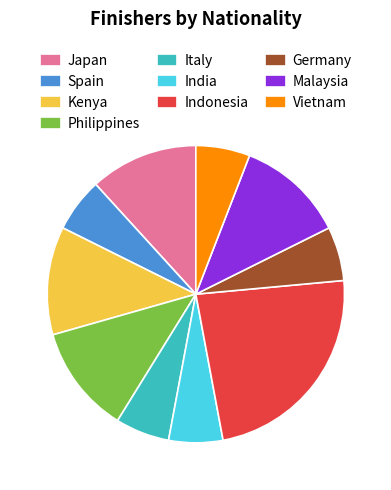

Is it true that Germany is 1% of the pie?

False